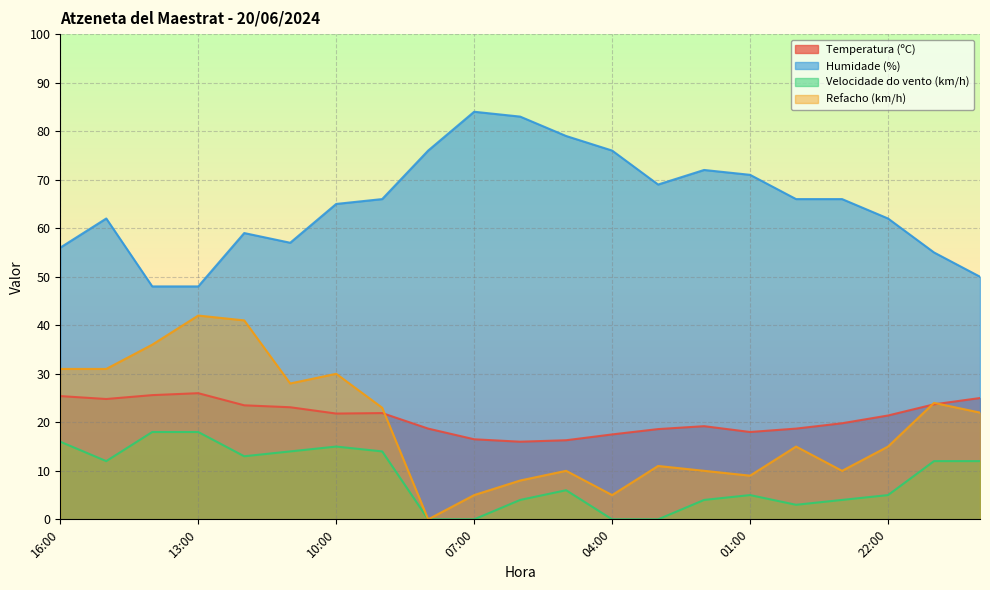

How many lines are shown in the chart?

4